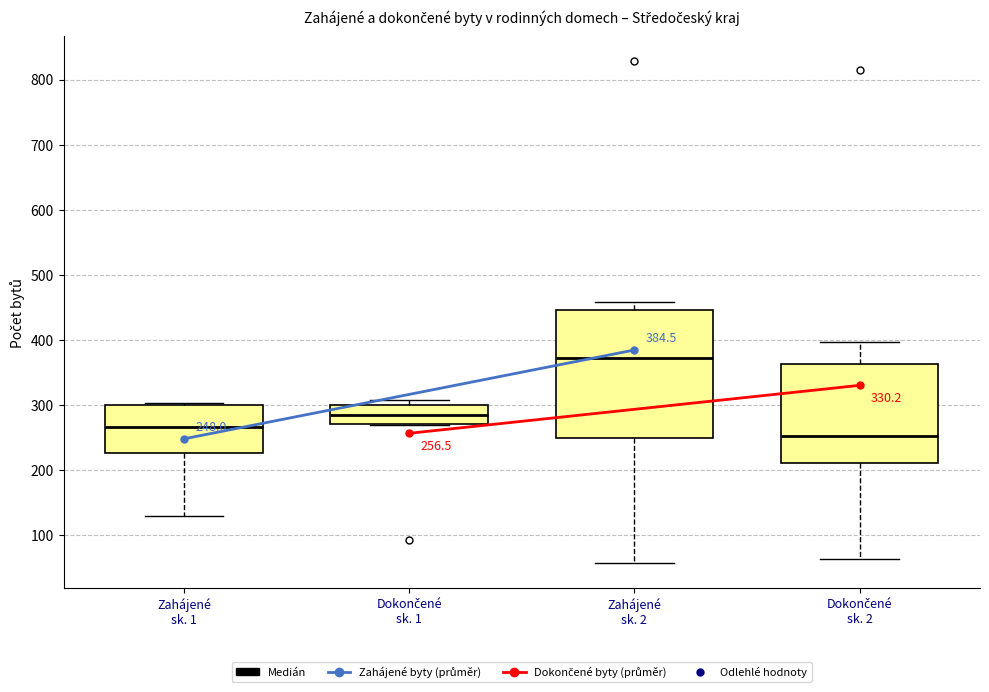

Comparing the boxes themselves (not the whiskers), which one is the tallest?

Zahájené sk. 2